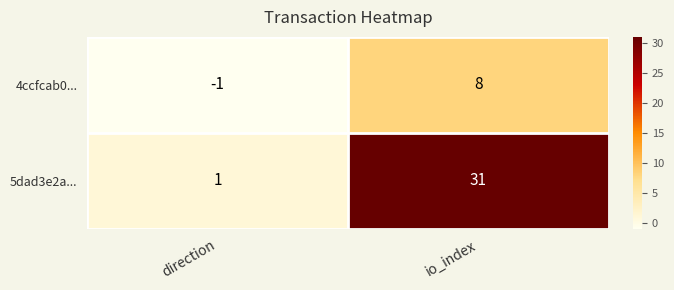

What is the difference between the maximum and minimum values in the 5dad3e2a... series?

30